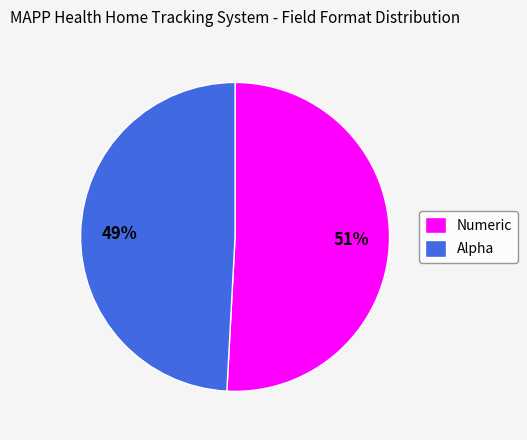

Combined, do Alpha and Numeric account for over 50%?

Yes